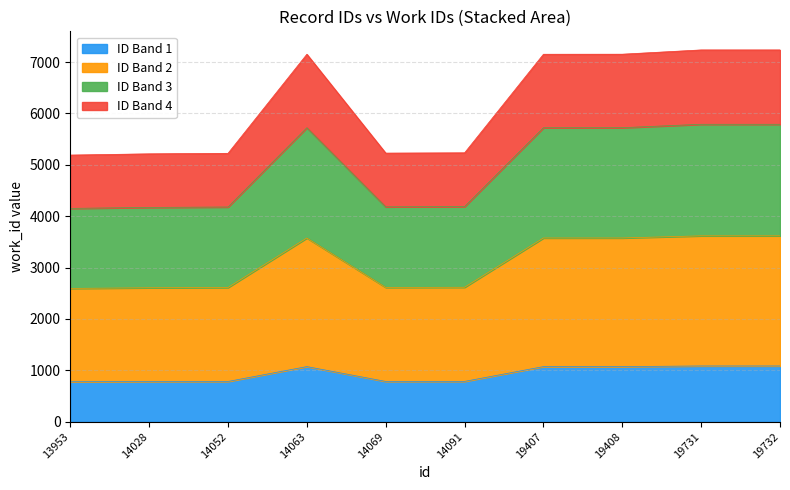

The chart shows a value of 2616.5 at 14091. True or false?

True